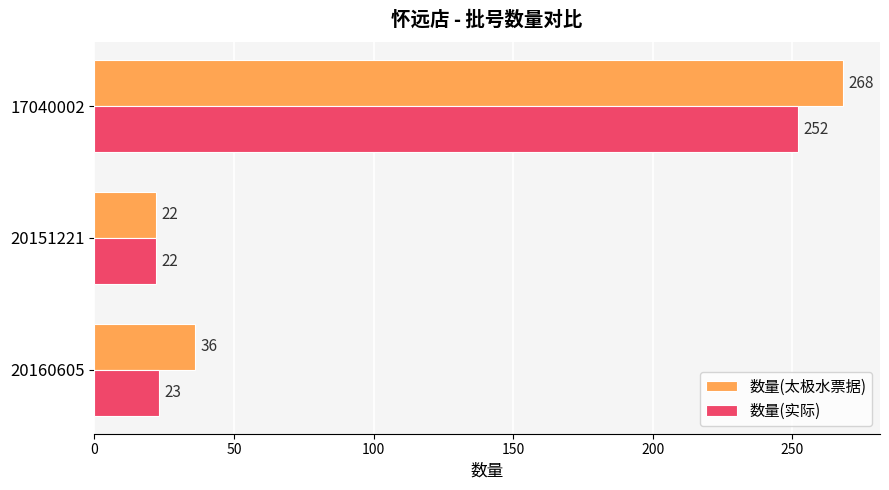

What are all the series names shown in the legend?

数量(太极水票据), 数量(实际)